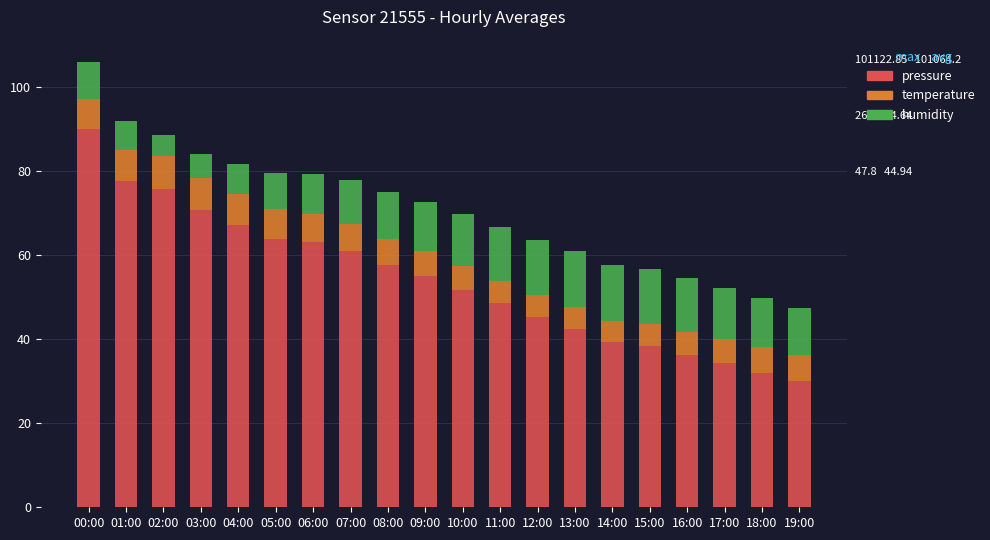

At which label does pressure reach its peak?

00:00